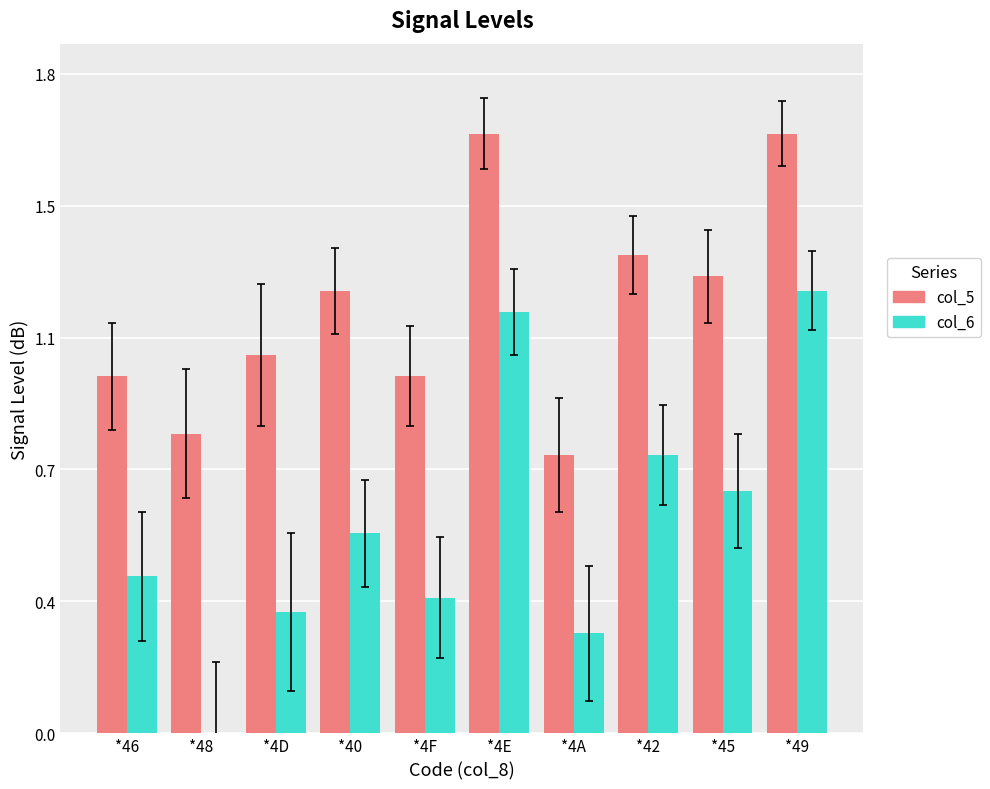

At which category does the chart reach its peak across all series?

*4E